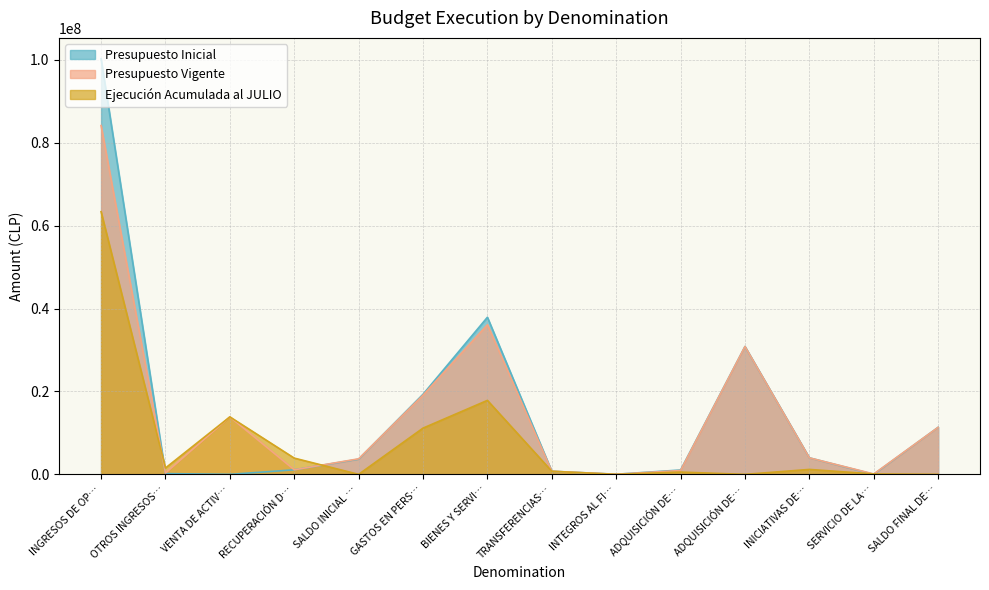

What are all the series names shown in the legend?

Presupuesto Inicial, Presupuesto Vigente, Ejecución Acumulada al JULIO